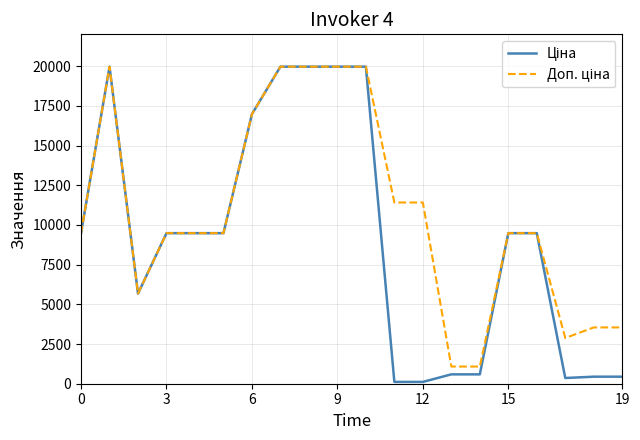

Does the chart display data point markers on the line(s)?

No